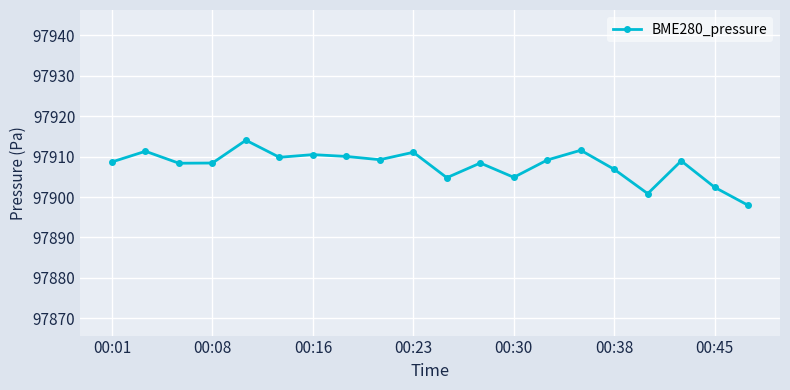

Is this an area chart (filled region under the line)?

No